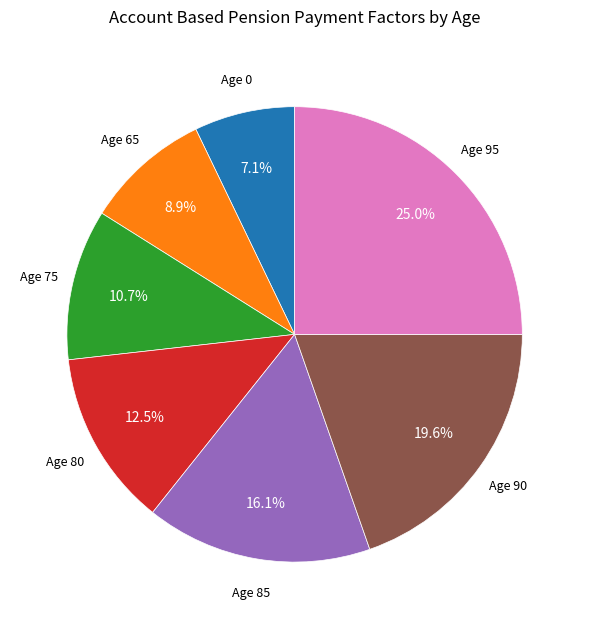

Combined, what portion of the pie is Age 95 and Age 65?

33.9%